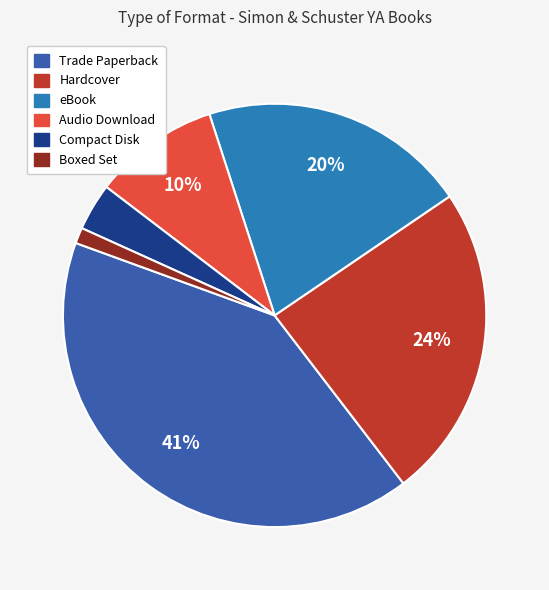

How many slices are in this pie chart?

6